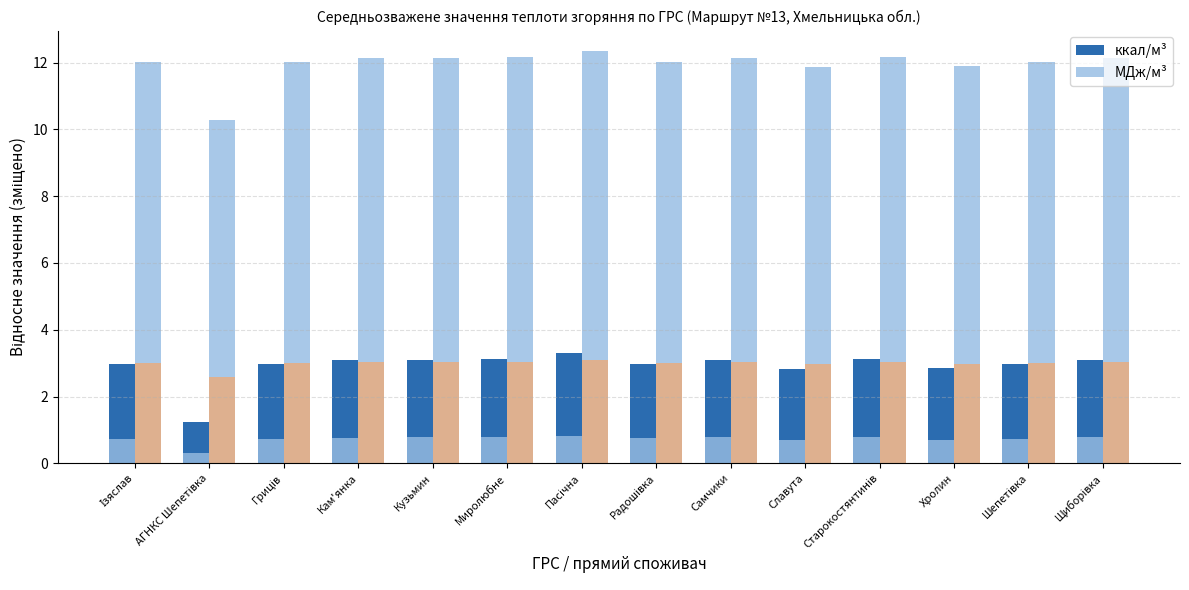

What is the sum of all МДж/м³ values?

167.4